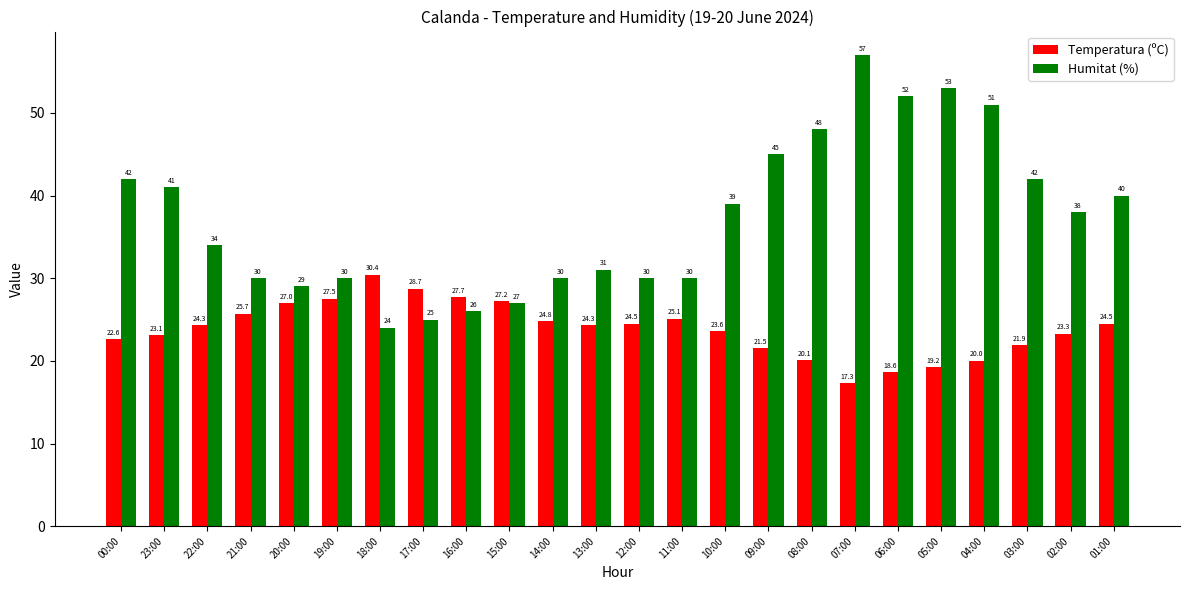

At which label does Temperatura (ºC) first exceed 24?

22:00